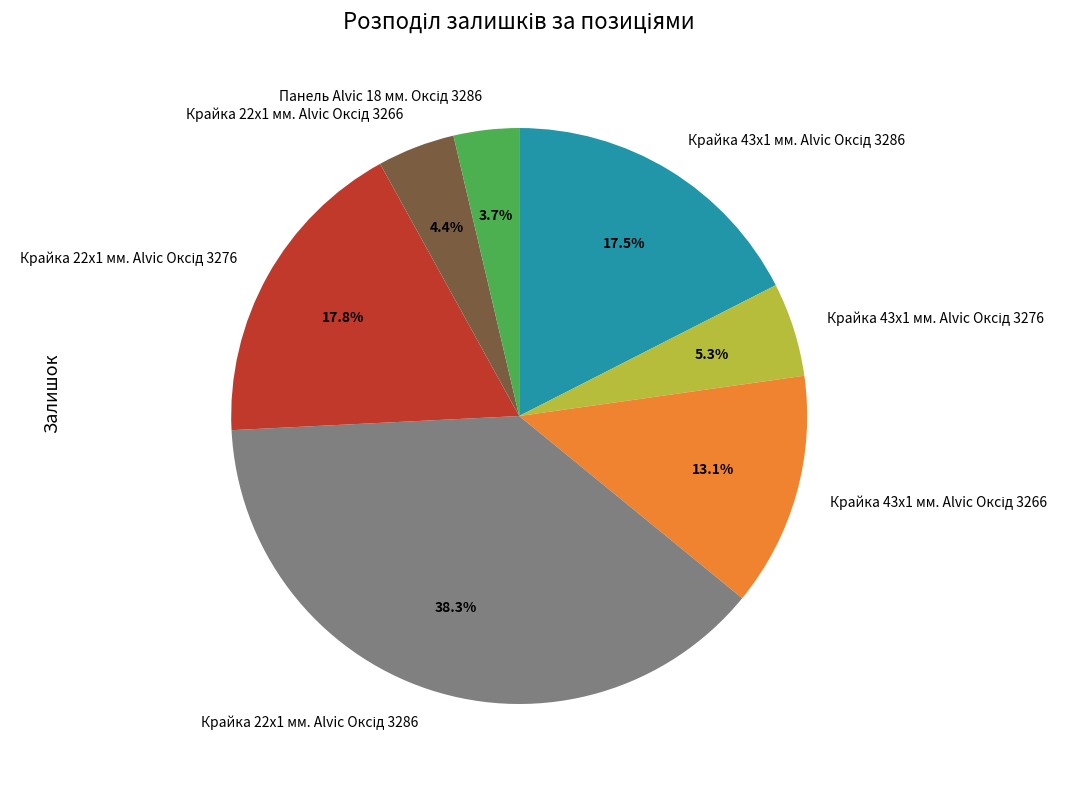

Does any single category account for the majority?

No